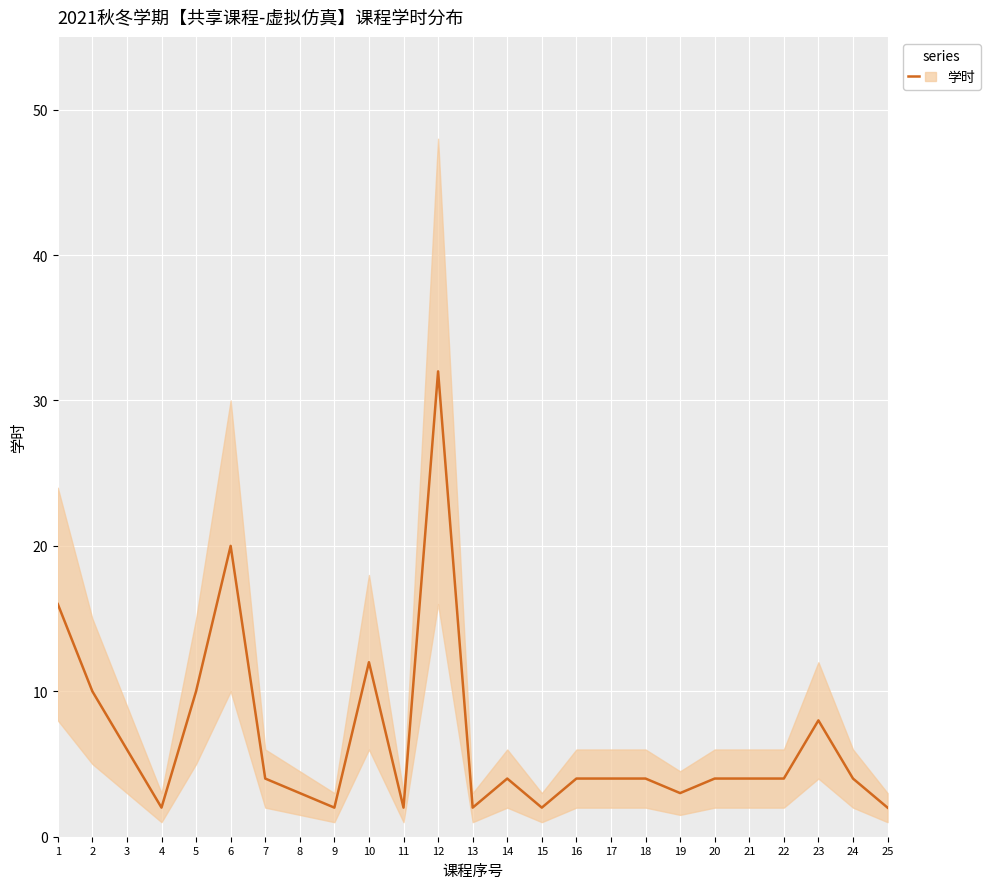

Reading left to right, extract all data points from this chart.

1=16	2=10	3=6	4=2	5=10	6=20	7=4	8=3	9=2	10=12	11=2	12=32	13=2	14=4	15=2	16=4	17=4	18=4	19=3	20=4	21=4	22=4	23=8	24=4	25=2